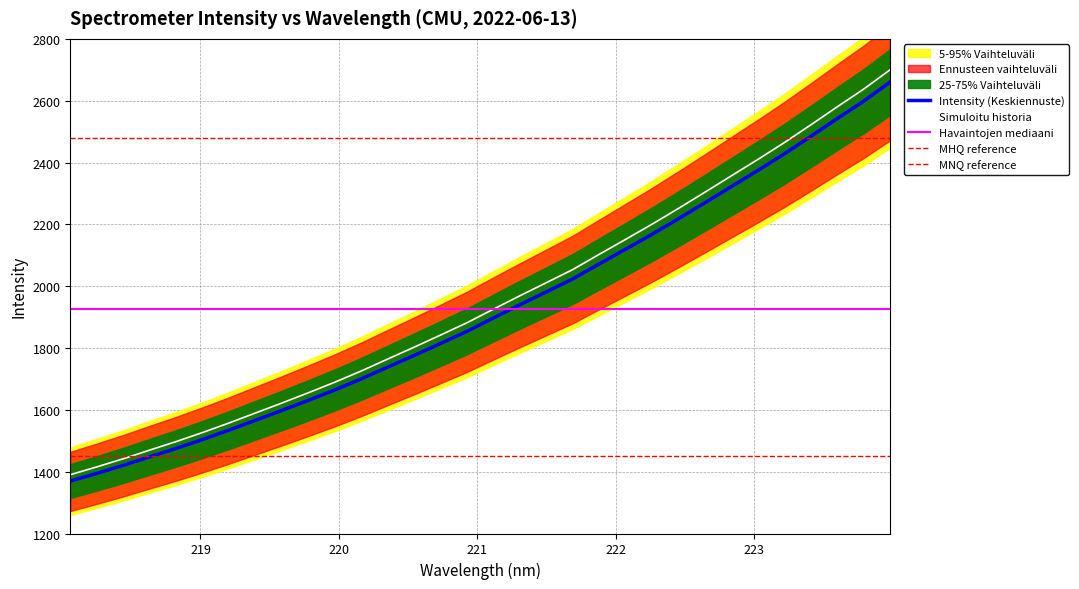

What is the minimum value shown in the chart?

1369.5